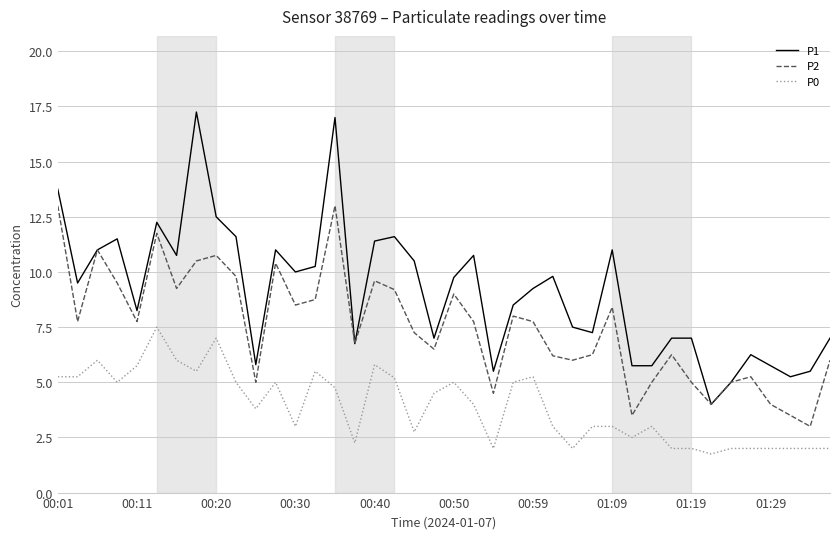

How many values in the P1 series exceed 9?

21